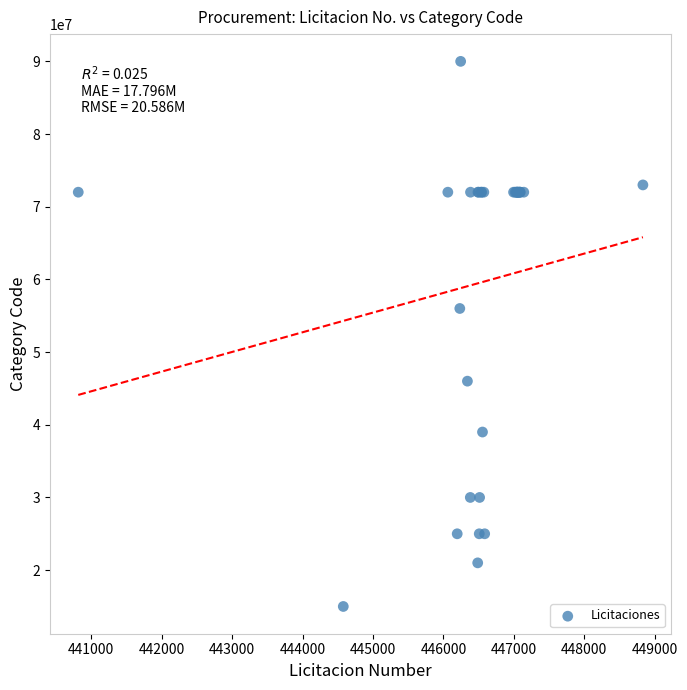

What Y value in the scatter plot is closest to 52500000?

56000000